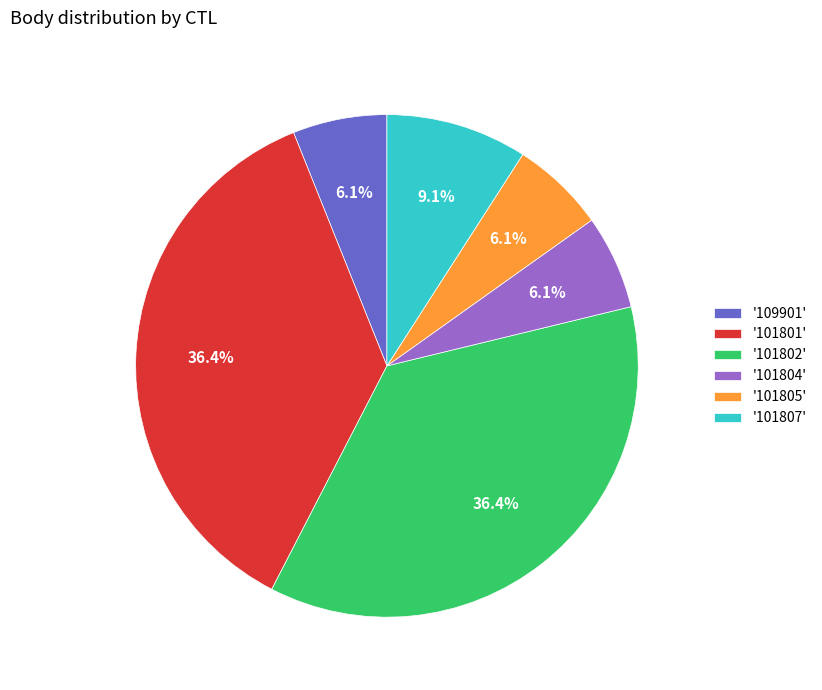

Approximately how many times larger is the value at '109901' compared to '101805'?

1.0